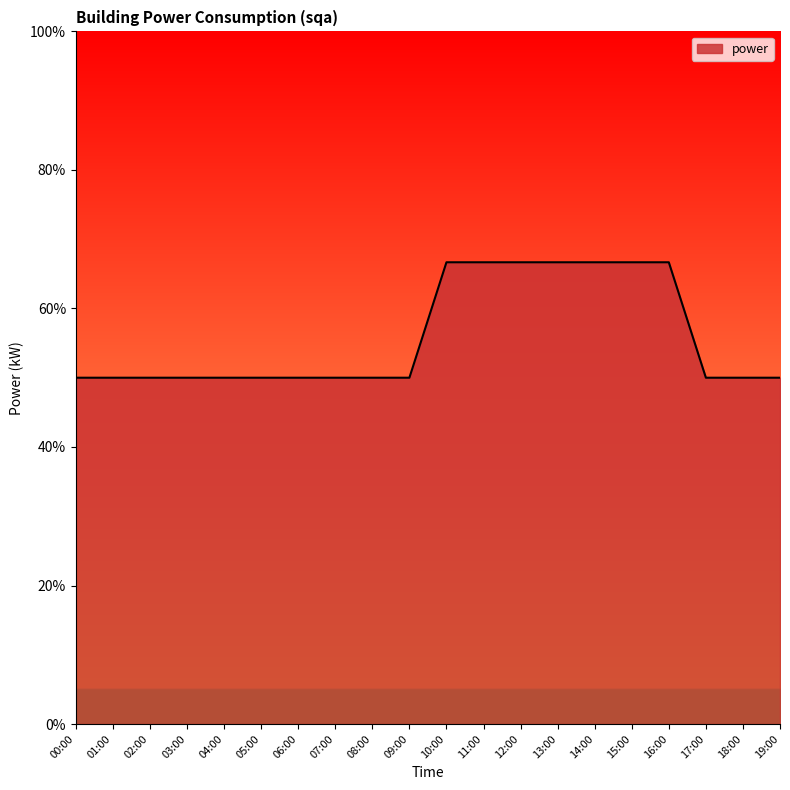

What is the ratio of the value at 16:00 to the value at 12:00?

1.0